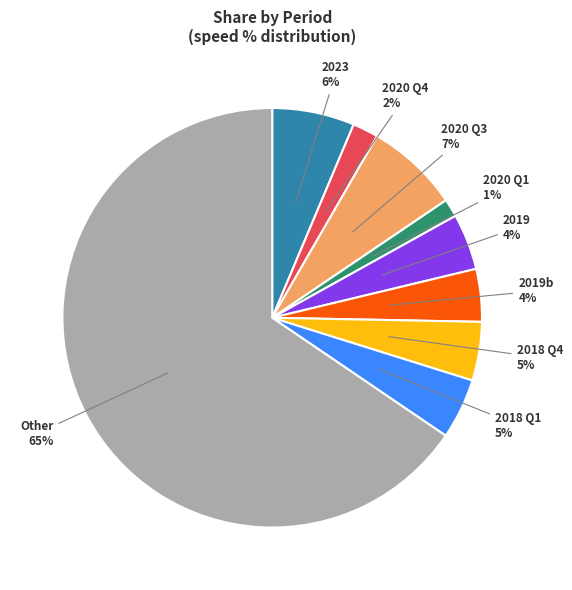

To the nearest percent, what is the average slice percentage?

11%